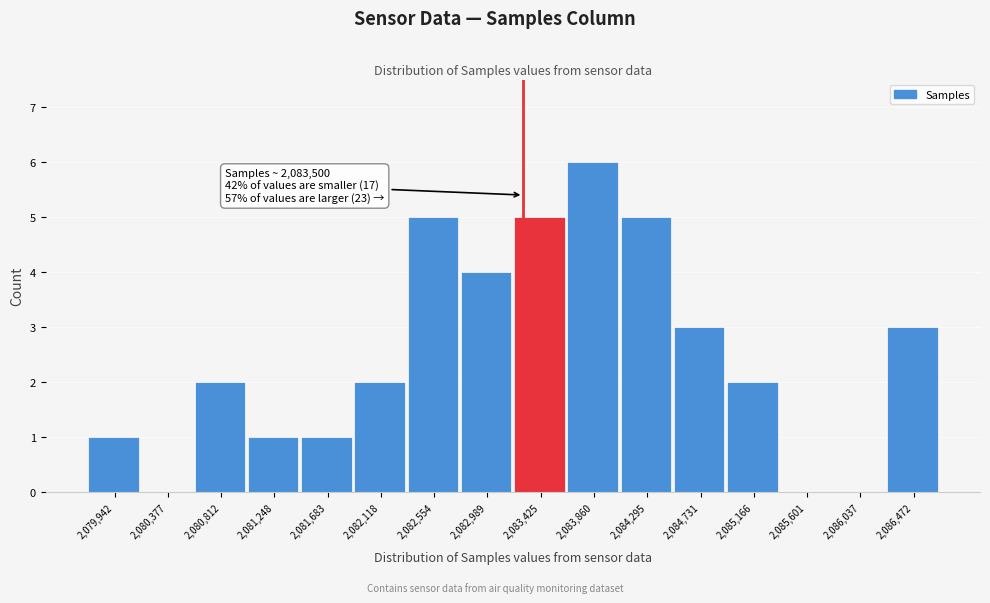

Reading left to right, list all the values displayed in this chart.

2,079,942=1	2,080,377=0	2,080,812=2	2,081,248=1	2,081,683=1	2,082,118=2	2,082,554=5	2,082,989=4	2,083,425=5	2,083,860=6	2,084,295=5	2,084,731=3	2,085,166=2	2,085,601=0	2,086,037=0	2,086,472=3